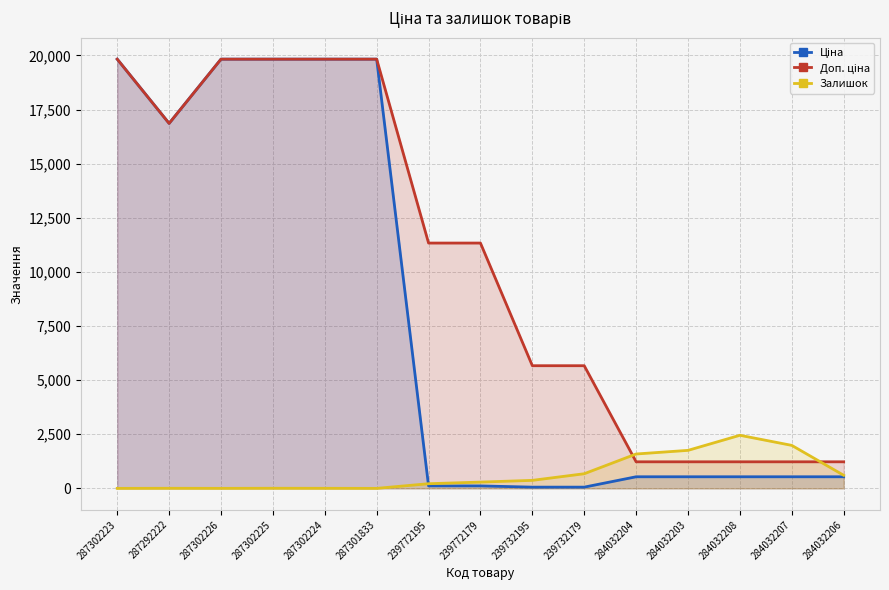

What are all the series names shown in the legend?

Ціна, Доп. ціна, Залишок